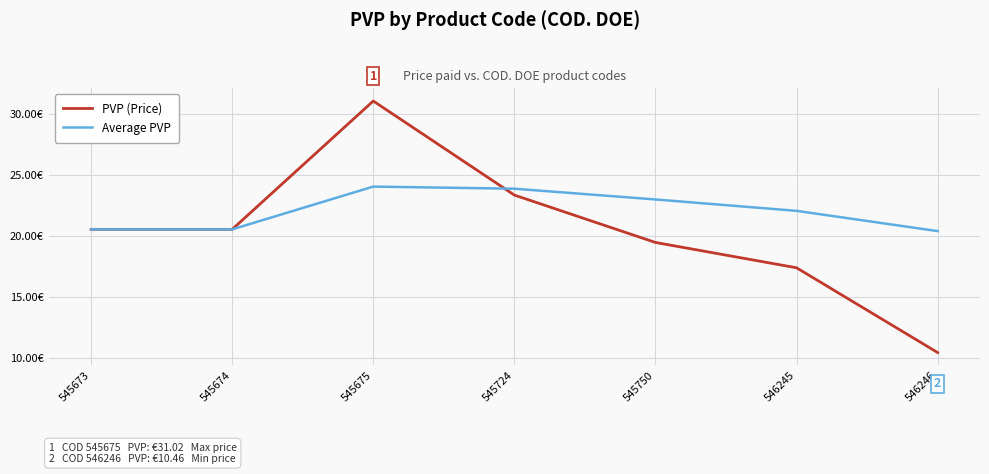

Which series has the largest range (max minus min)?

PVP (Price)